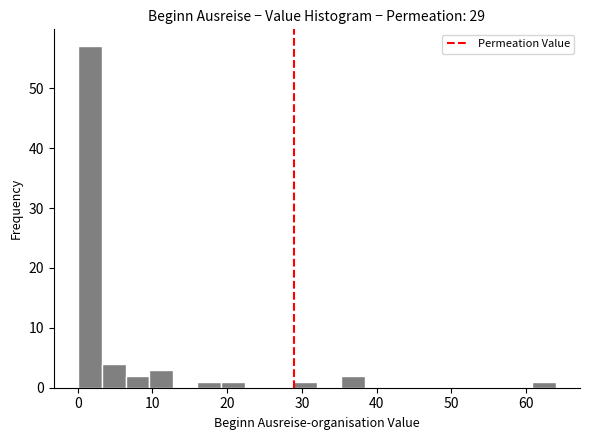

Read against the x-axis, roughly where is the centre of the tallest bar?

2